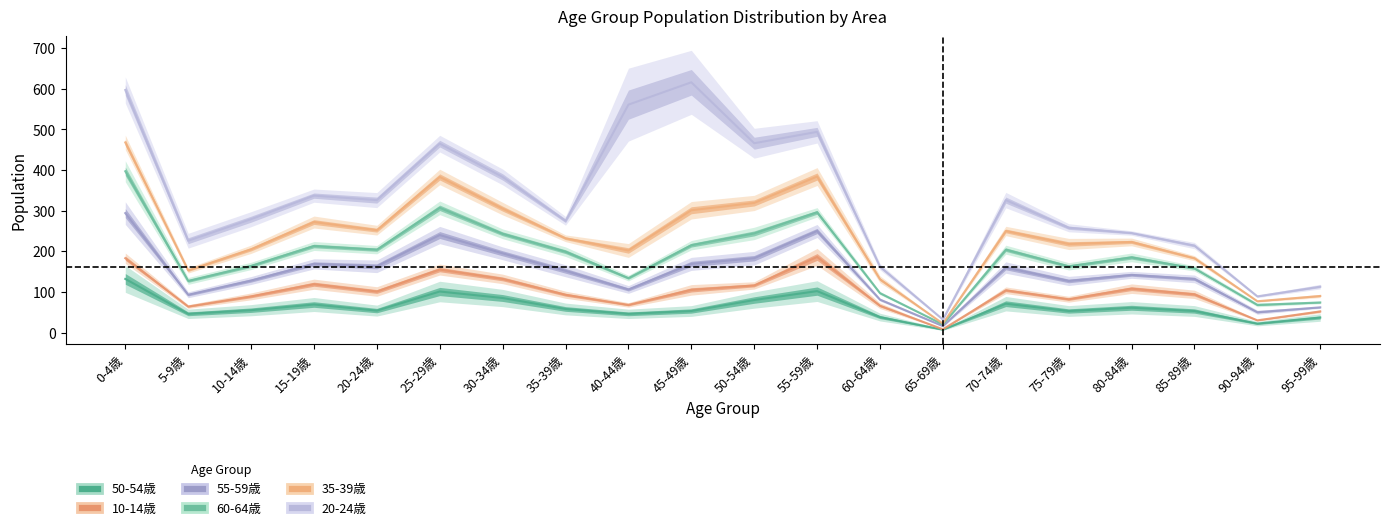

Reading right to left, list all the values displayed in this chart.

50-54歳: 37	22	53	61	53	71	7	38	102	80	53	46	58	85	101	54	69	55	46	132
10-14歳: 52	30	94	108	82	104	8	66	186	116	105	68	93	132	155	101	119	89	64	183
55-59歳: 62	50	132	142	127	160	16	81	250	183	169	106	152	195	240	163	169	128	93	294
60-64歳: 74	68	158	185	163	204	20	97	296	244	215	134	199	243	307	204	213	164	127	397
35-39歳: 90	77	183	223	218	250	22	131	384	319	301	202	232	305	383	252	272	205	153	468
20-24歳: 113	89	214	245	258	326	32	162	494	466	616	561	275	383	465	326	337	279	226	597